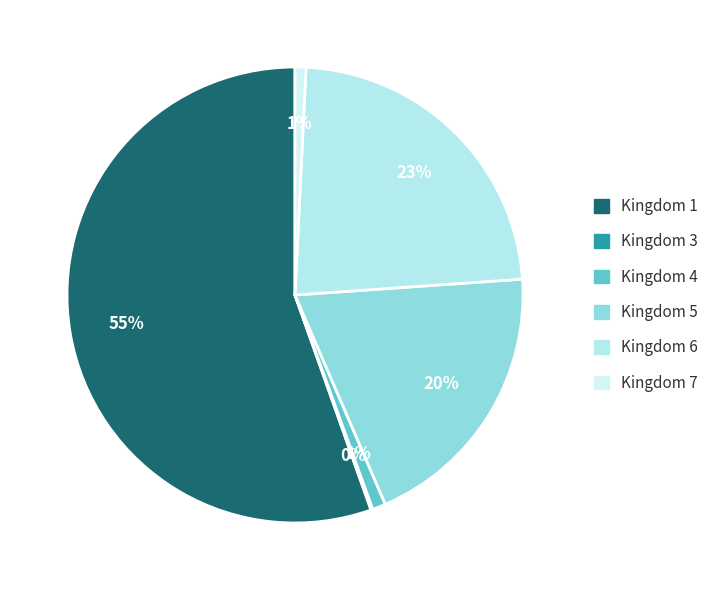

Count the number of slices in the pie.

6